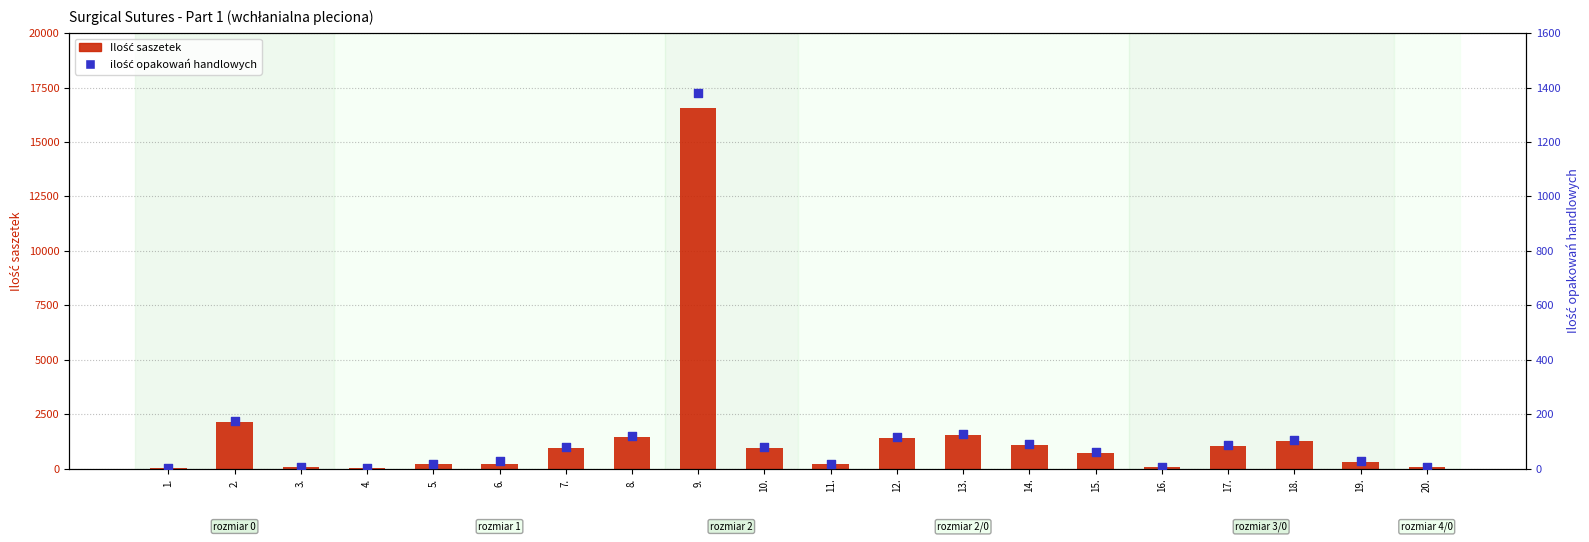

Which series has the largest total across all categories?

Ilość saszetek